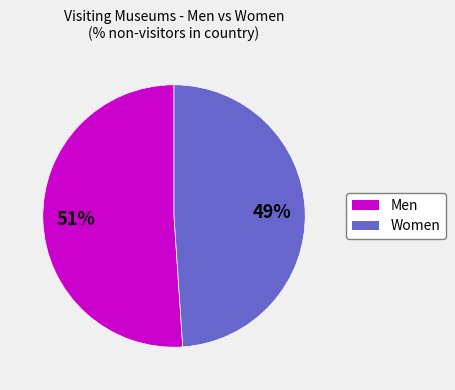

What is the ratio of the value at Men to the value at Women?

1.0